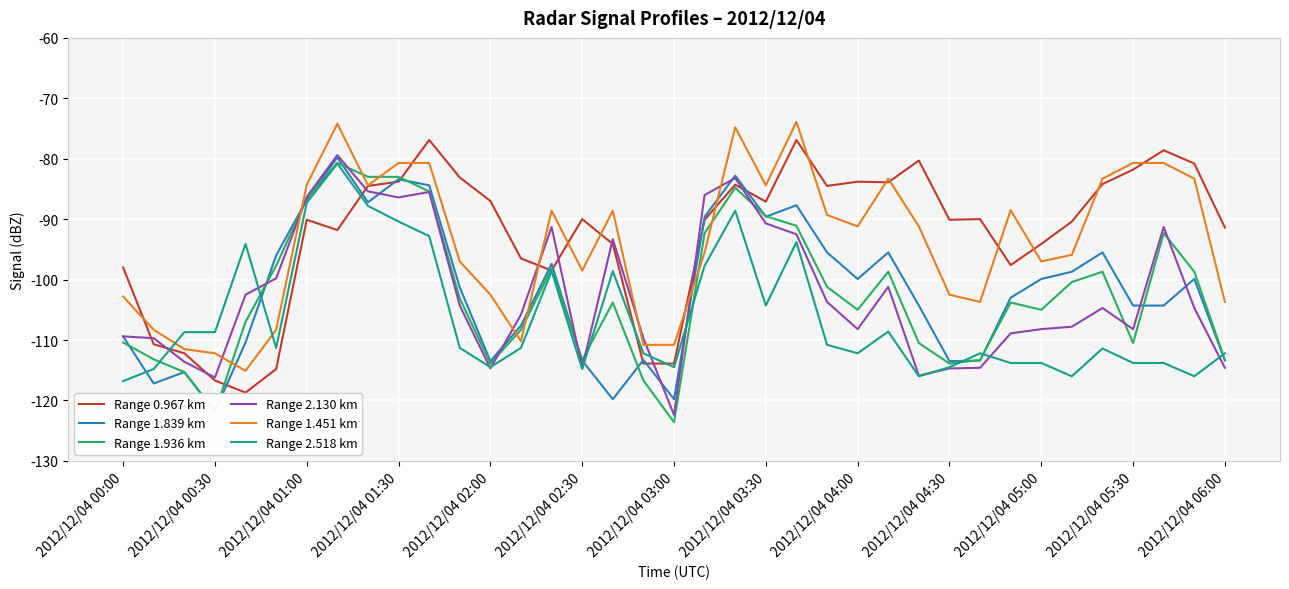

In Range 1.839 km, how many points are lower than both neighbors (excluding endpoints)?

9